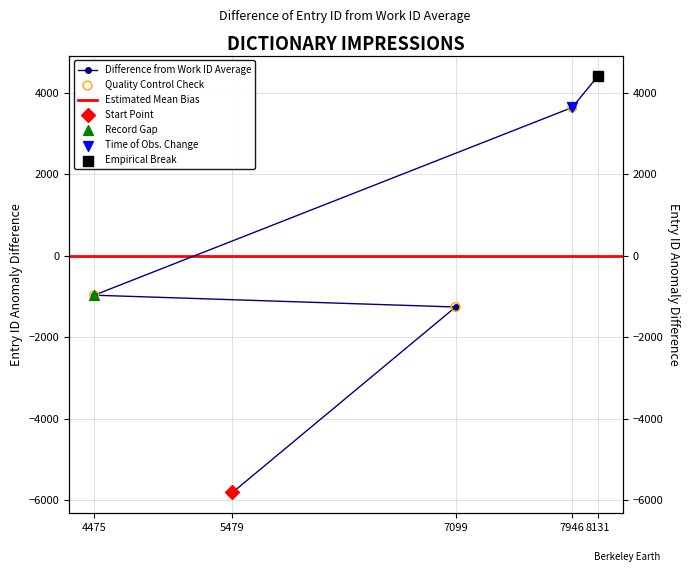

What is the change in value from 7099 to 4475?

+290.0